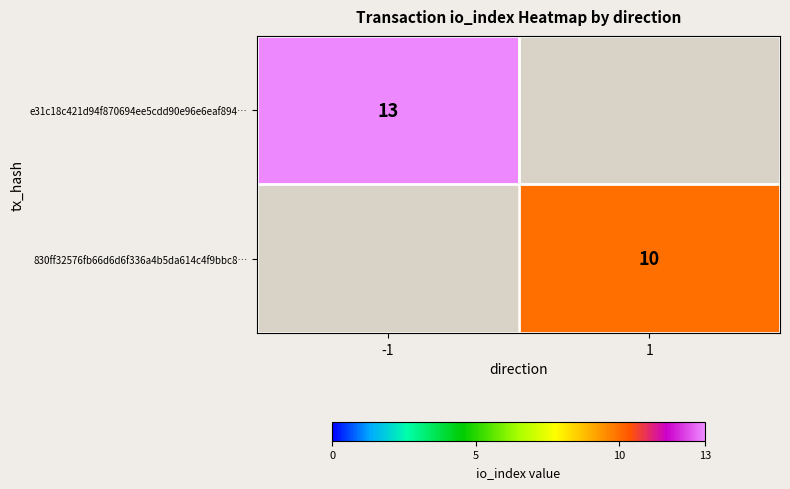

What is the minimum value shown in the chart?

10.0